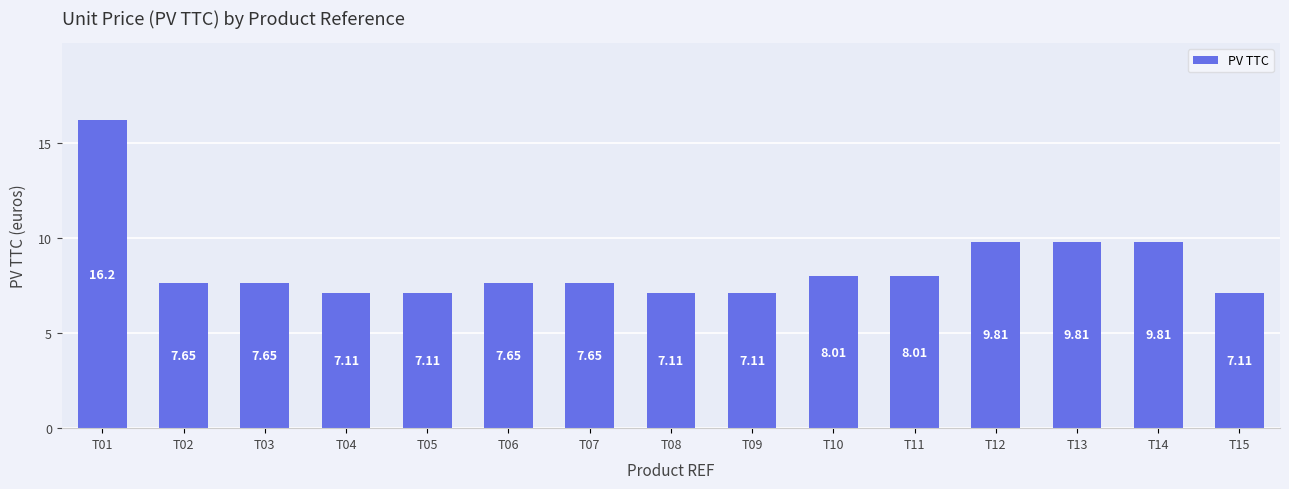

What is the average value?

8.5